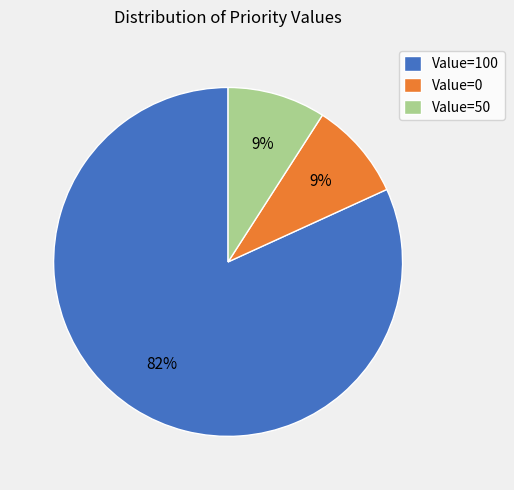

To the nearest percent, what is the difference between the largest and smallest slice percentages?

73%